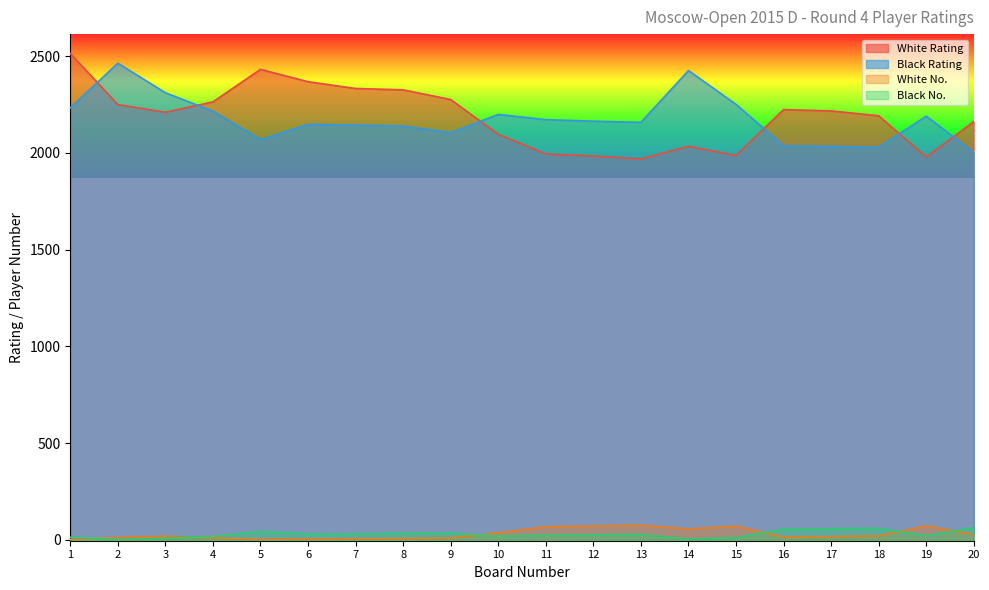

Between 11 and 4, which is larger?

4